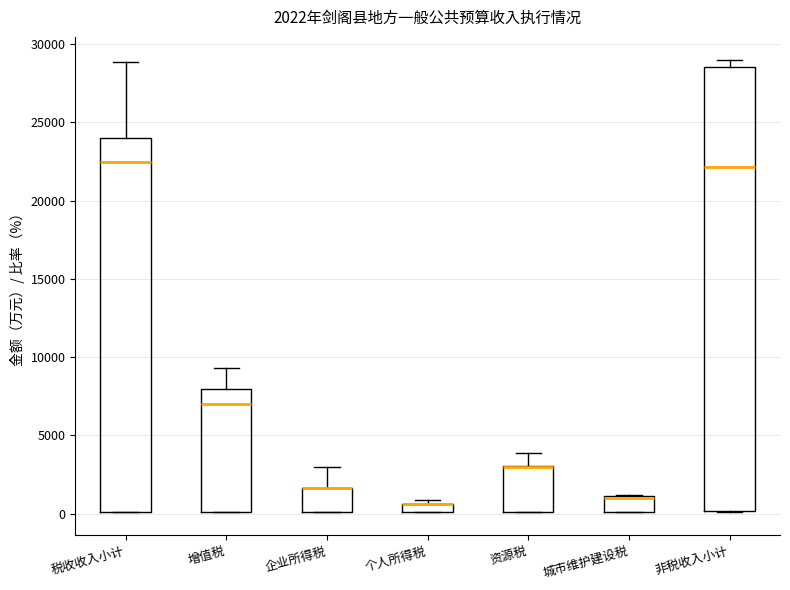

Comparing the boxes themselves (not the whiskers), which one is the tallest?

非税收入小计